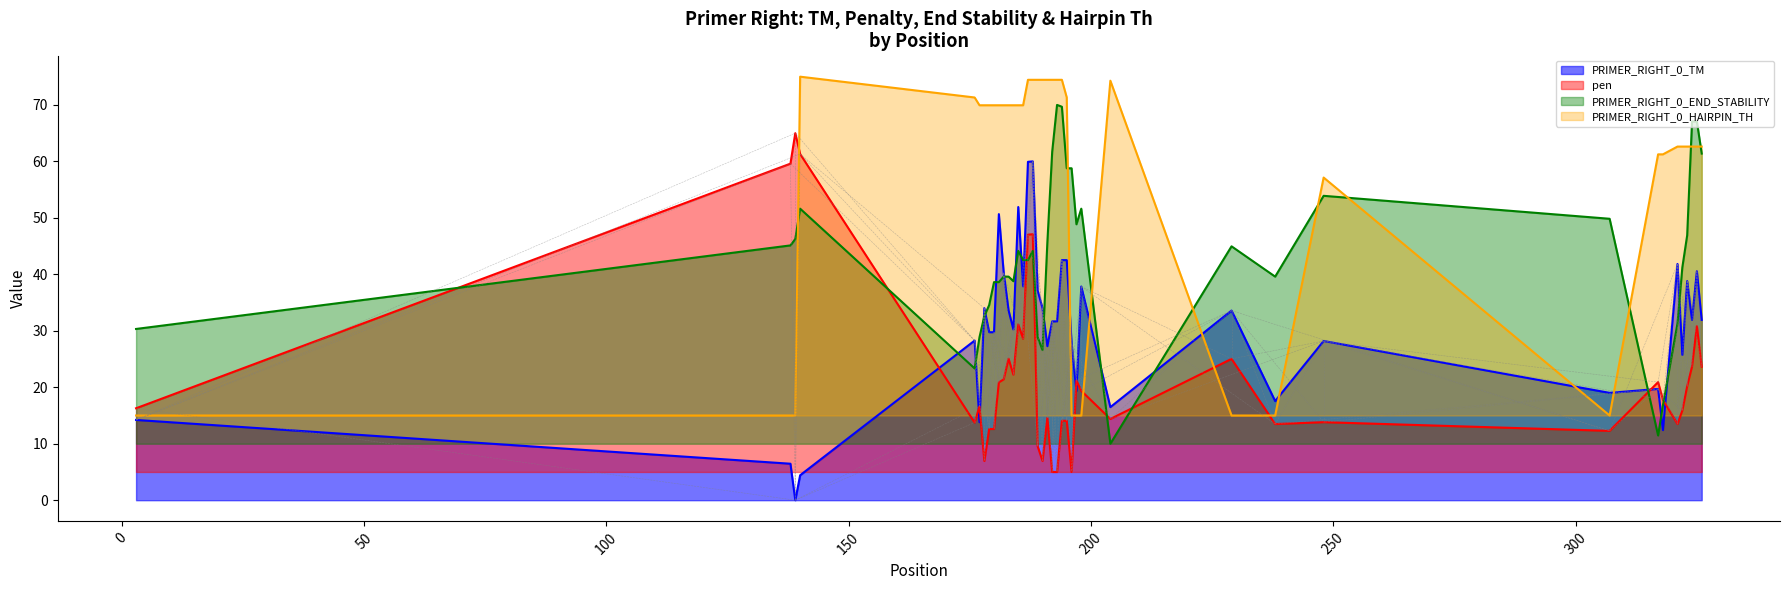

Rank the categories by pen value from lowest to highest.

196, 192, 193, 178, 190, 189, 307, 180, 179, 238, 321, 176, 248, 194, 195, 204, 191, 322, 3, 177, 318, 198, 323, 181, 317, 197, 182, 184, 324, 326, 229, 183, 186, 325, 185, 187, 188, 138, 140, 139